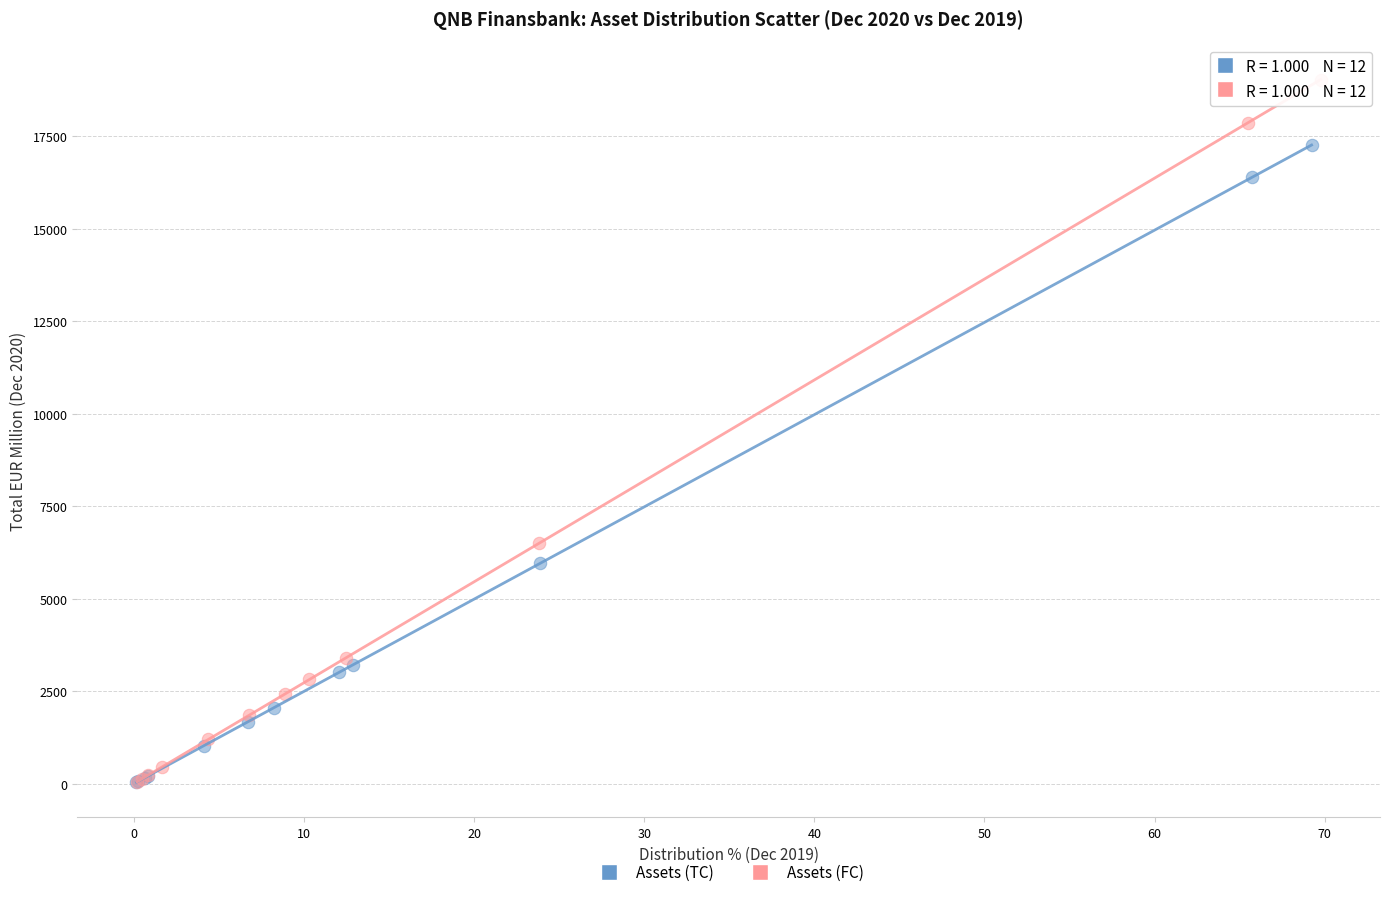

Which series reaches the maximum Y coordinate?

Assets (FC)